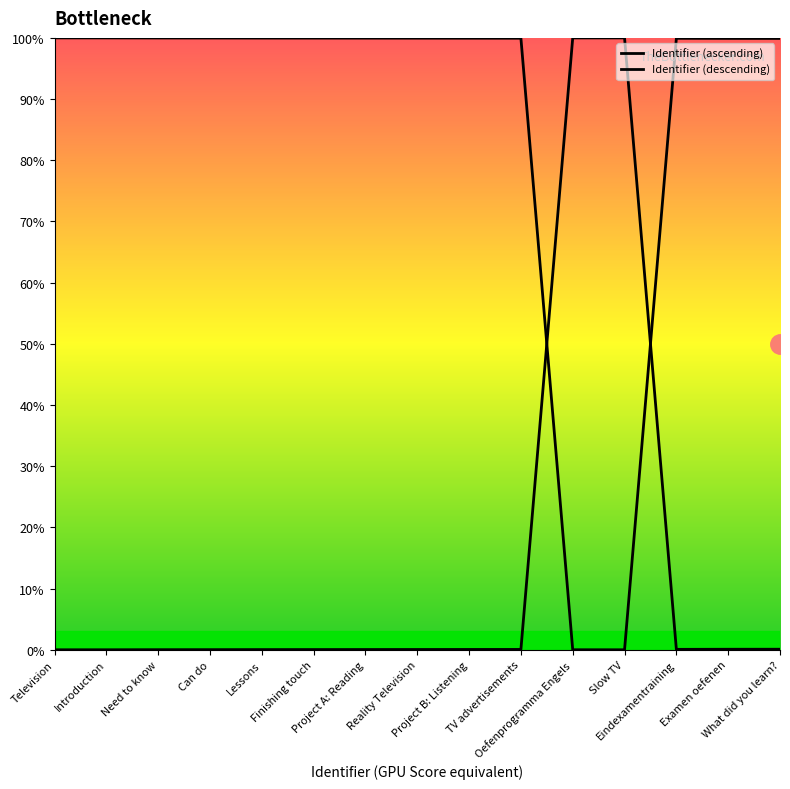

How many lines are shown in the chart?

2